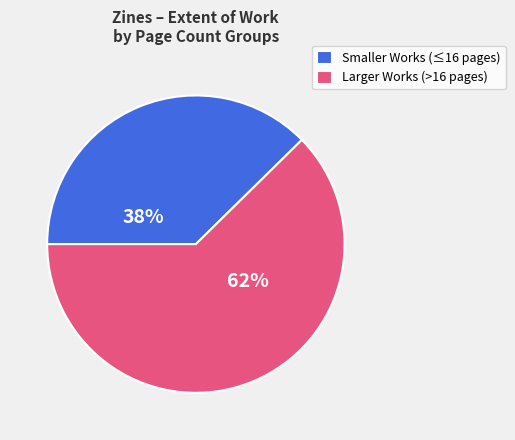

Is there a majority slice in this chart?

Yes